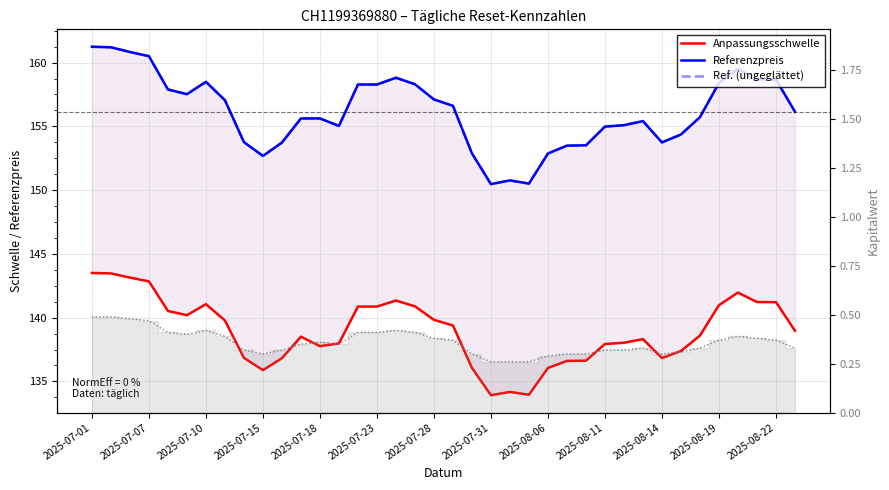

In Referenzpreis, how many points are higher than both neighbors (excluding endpoints)?

5